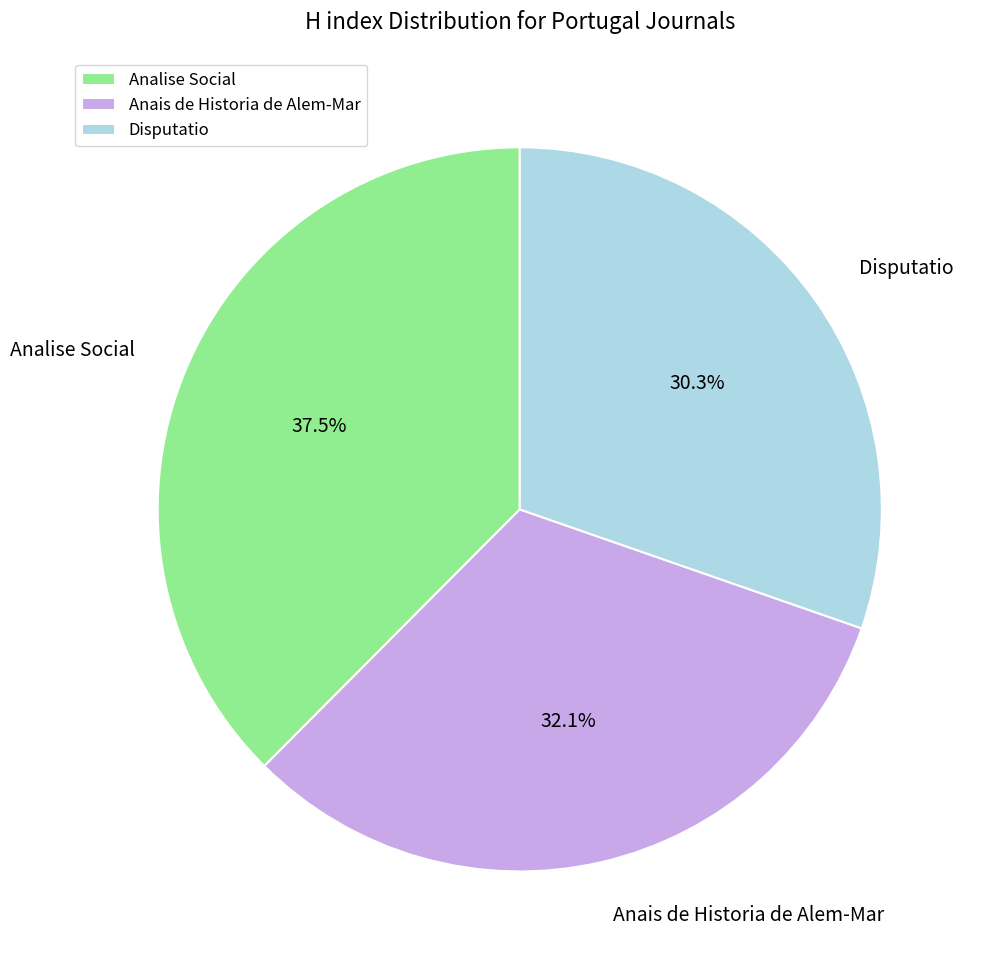

Approximately how many times larger is the value at Analise Social compared to Anais de Historia de Alem-Mar?

1.2